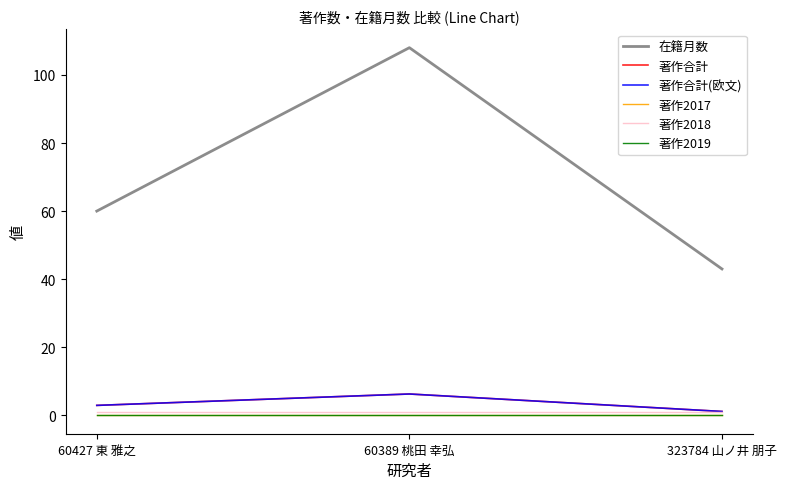

What is the difference between the second highest and minimum values in the 在籍月数 series?

17.0